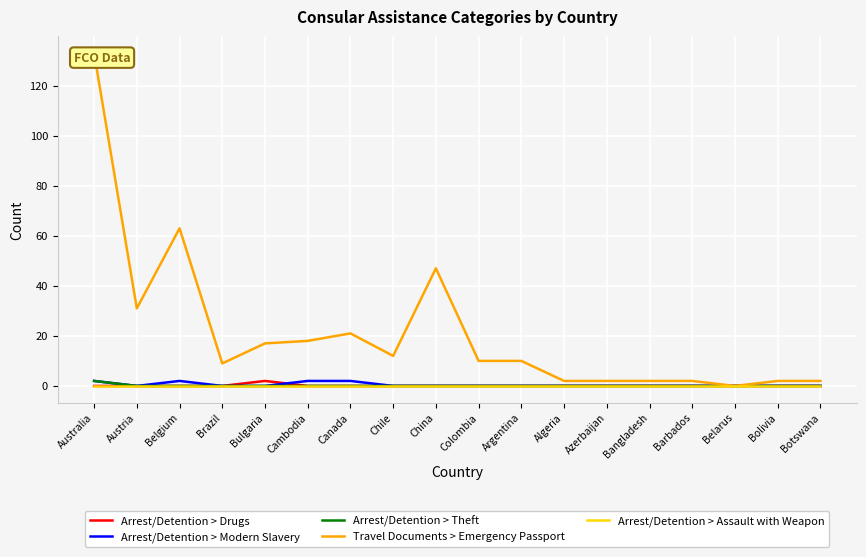

Reading left to right, transcribe all the data shown in this chart.

Arrest/Detention > Drugs: 0	0	0	0	2	0	0	0	0	0	0	0	0	0	0	0	0	0
Arrest/Detention > Modern Slavery: 2	0	2	0	0	2	2	0	0	0	0	0	0	0	0	0	0	0
Arrest/Detention > Theft: 2	0	0	0	0	0	0	0	0	0	0	0	0	0	0	0	0	0
Travel Documents > Emergency Passport: 133	31	63	9	17	18	21	12	47	10	10	2	2	2	2	0	2	2
Arrest/Detention > Assault with Weapon: 0	0	0	0	0	0	0	0	0	0	0	0	0	0	0	0	0	0